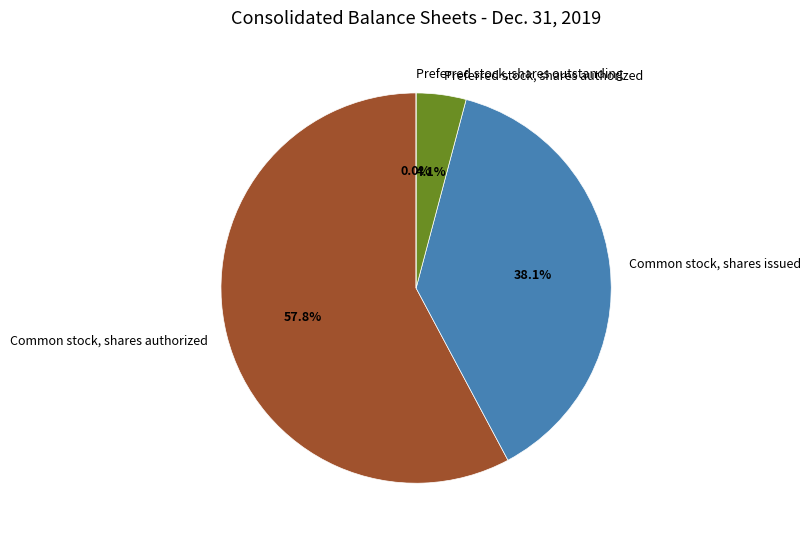

Approximately how many times larger is the value at Common stock, shares authorized compared to Preferred stock, shares authorized?

14.0